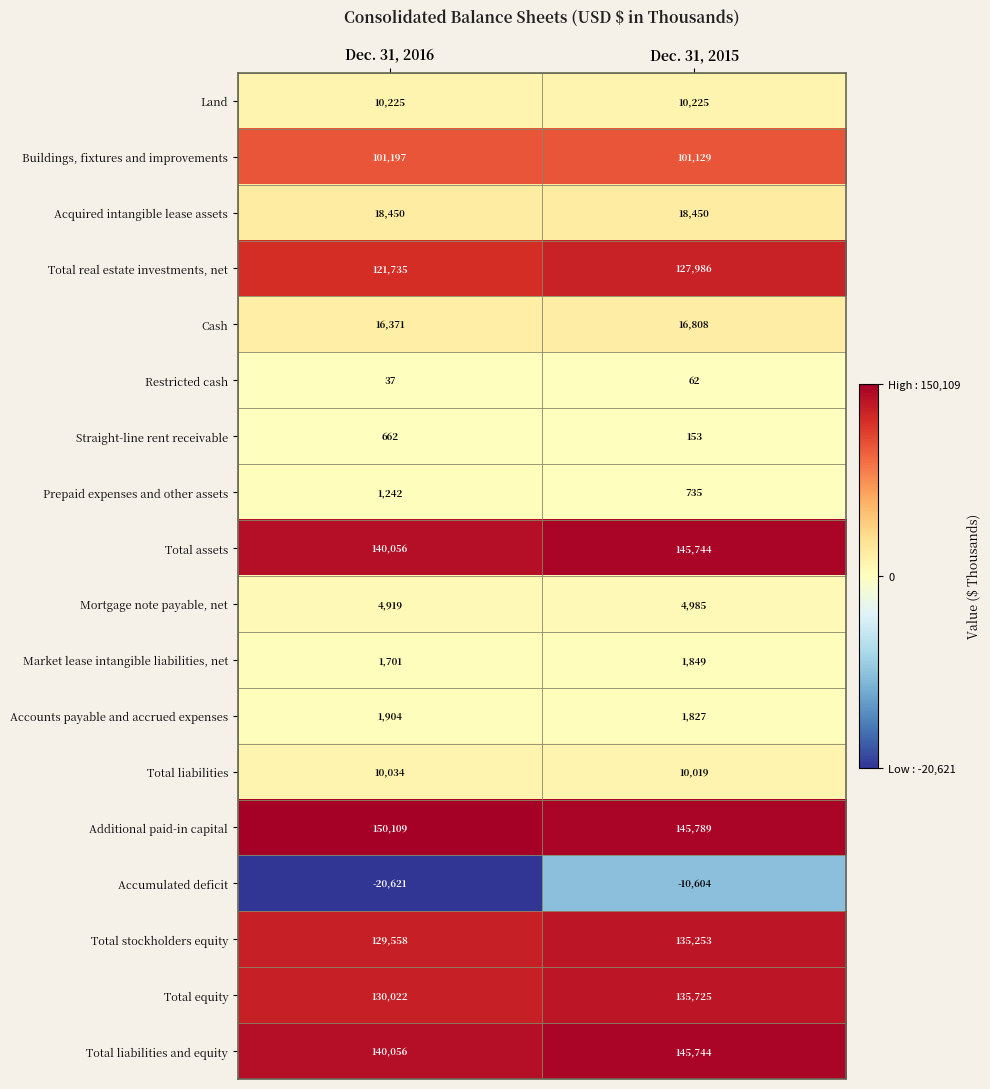

What is the minimum value shown in the chart?

-20621